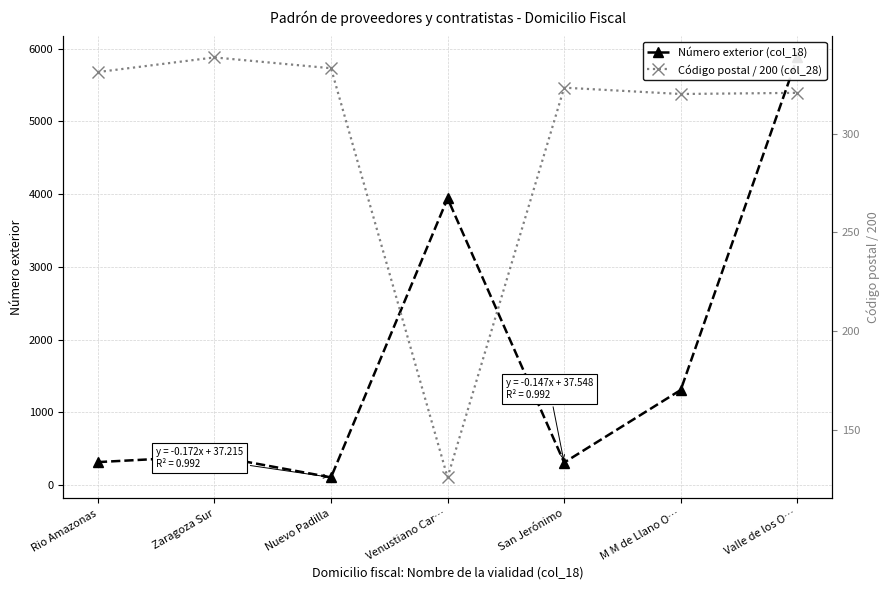

Is the value of Número exterior (col_18) at San Jerónimo greater than the value of Código postal / 200 (col_28) at San Jerónimo?

No